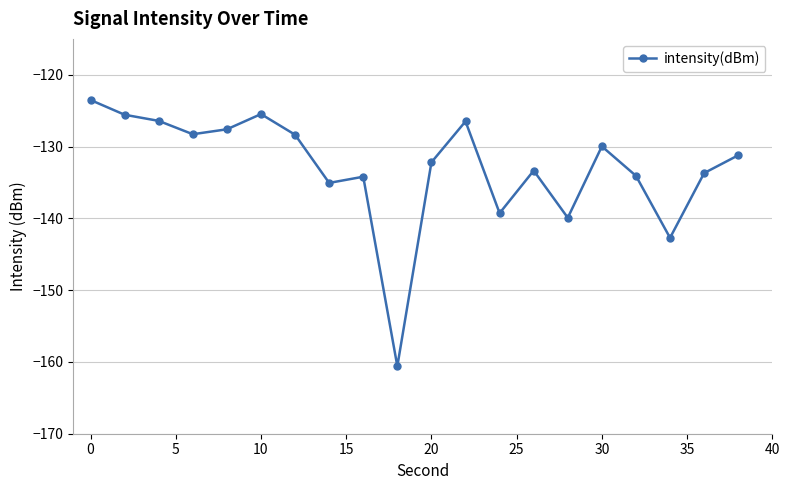

True or false: there are more than 2 points higher than both neighbors.

True